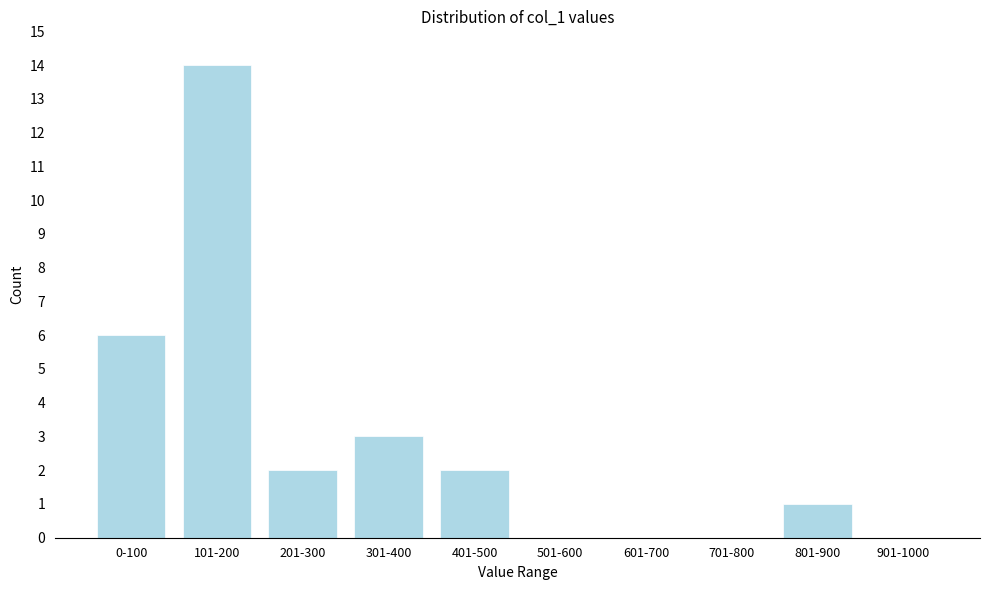

Reading right to left, extract all data points from this chart.

901-1000=0	801-900=1	701-800=0	601-700=0	501-600=0	401-500=2	301-400=3	201-300=2	101-200=14	0-100=6